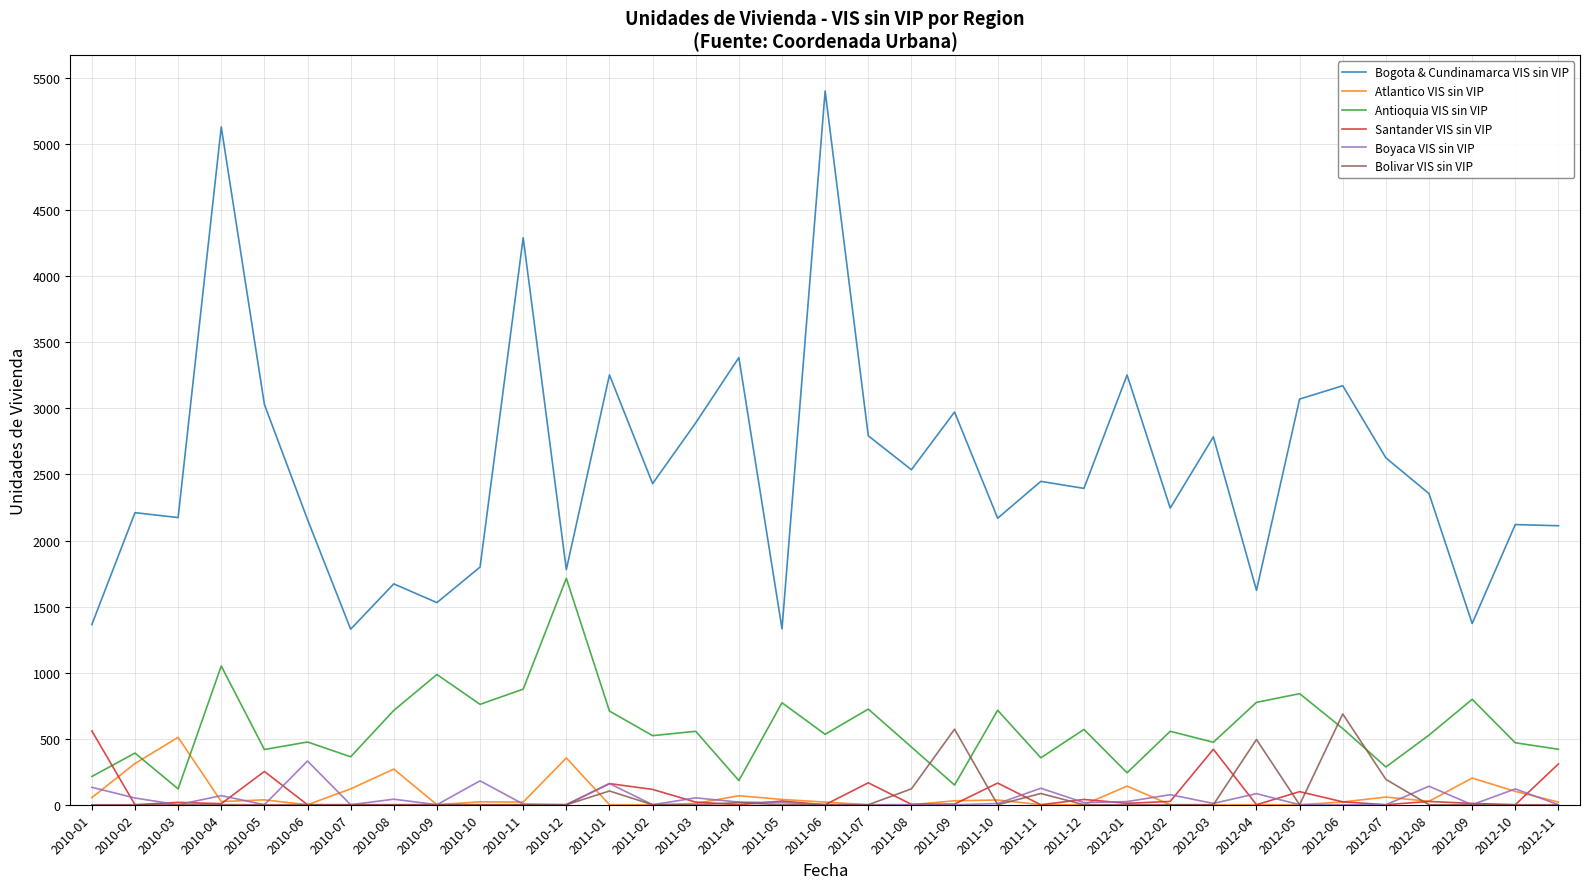

Which series changed the most between 2010-04 and 2011-04?

Bogota & Cundinamarca VIS sin VIP